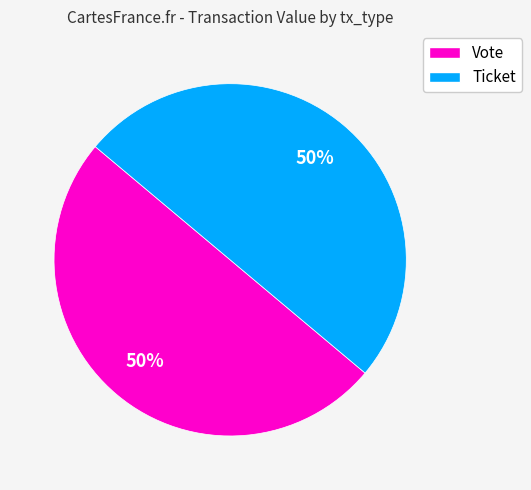

Combined, do Vote and Ticket account for over 50%?

Yes